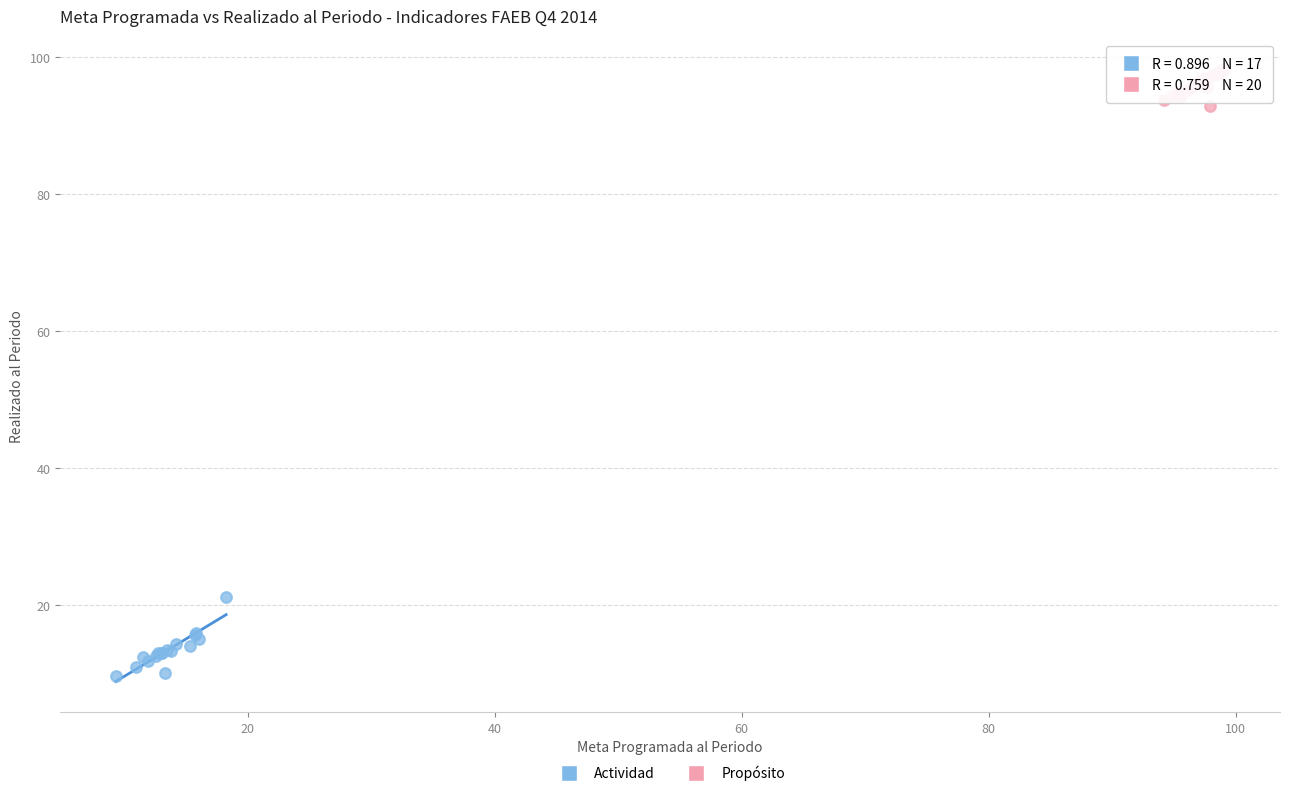

Which series has the largest Y range (max minus min)?

Actividad